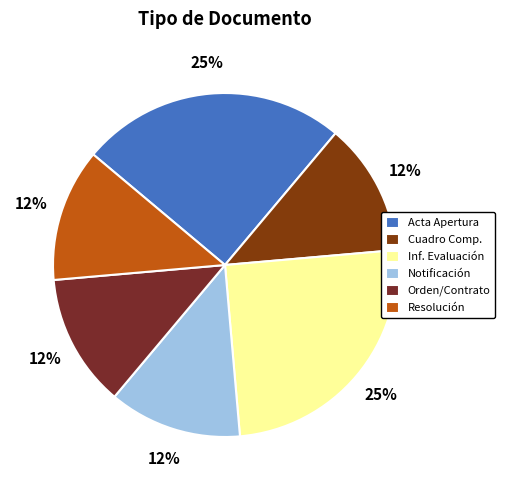

To the nearest percent, what is the difference between the largest and smallest slice percentages?

13%